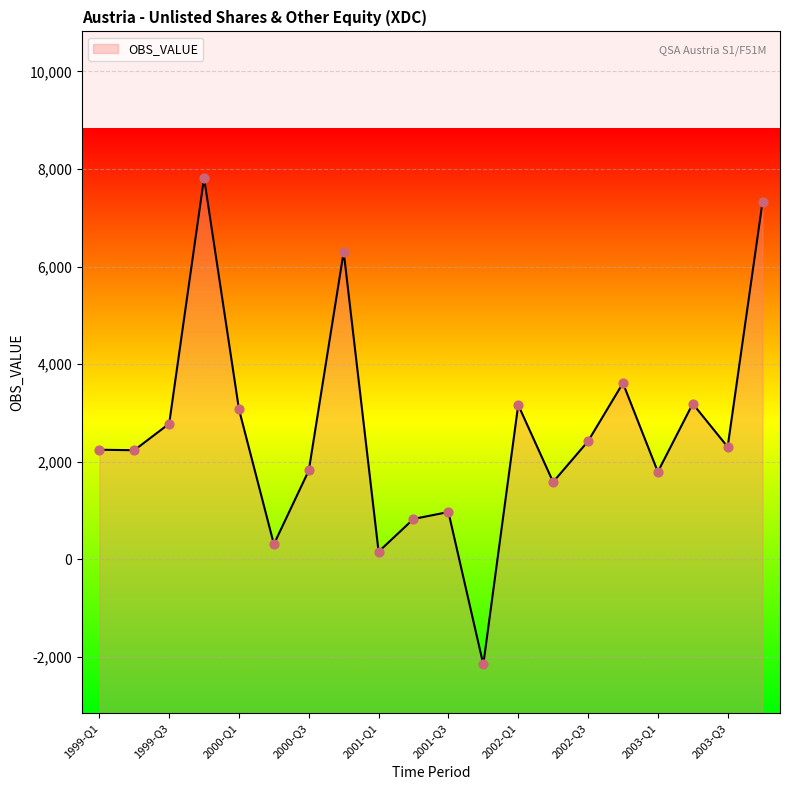

Between 2003-Q2 and 2002-Q3, which is larger?

2003-Q2